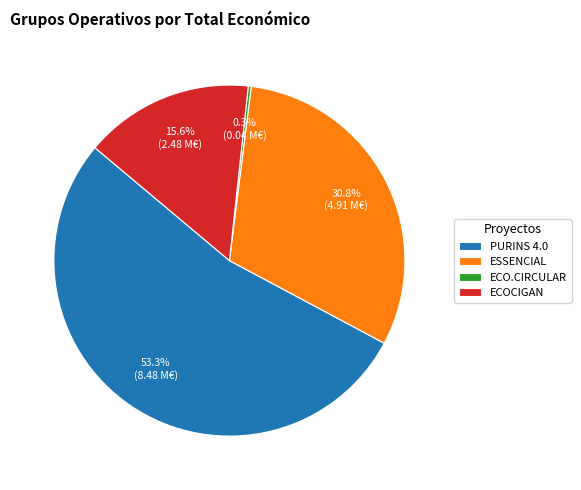

To the nearest percent, what is the difference between the ESSENCIAL and ECOCIGAN slice percentages?

15%